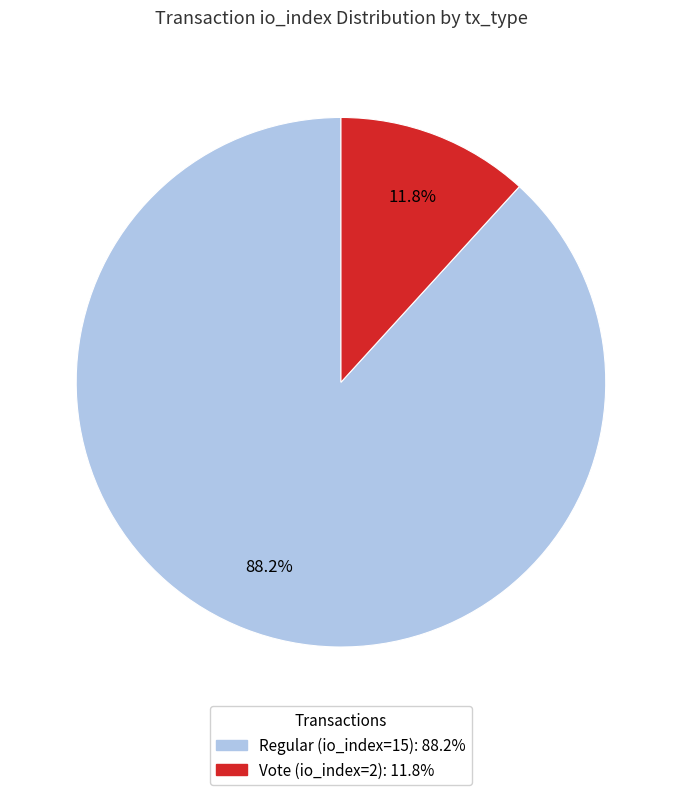

What is the ratio of the value at Vote (io_index=2) to the value at Regular (io_index=15)?

0.1